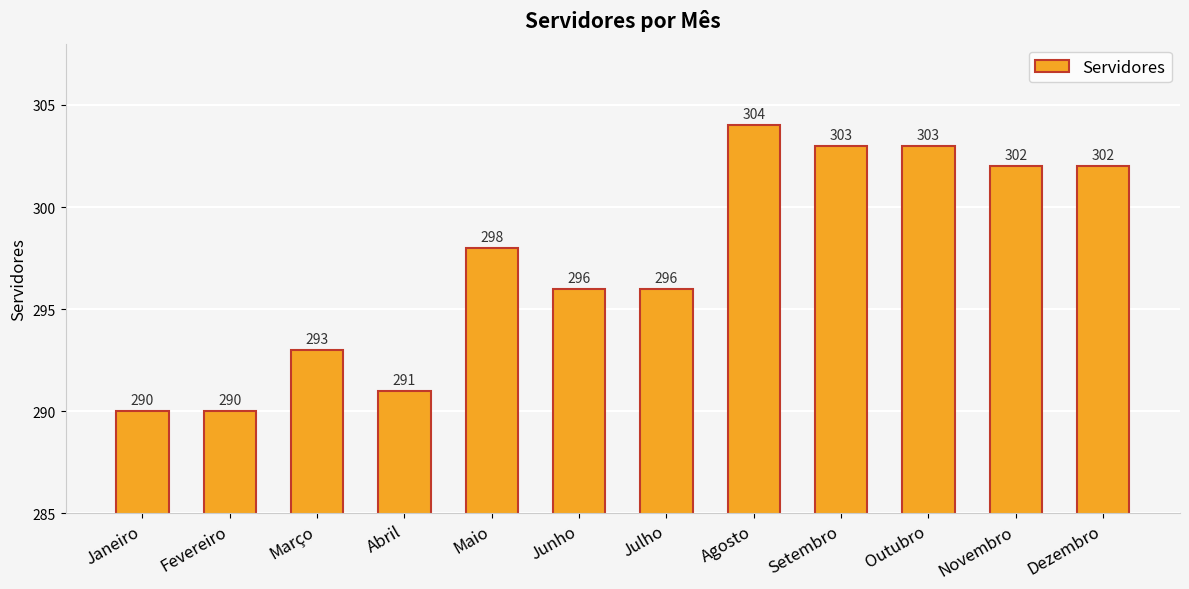

Reading left to right, list all the values displayed in this chart.

Janeiro=290	Fevereiro=290	Março=293	Abril=291	Maio=298	Junho=296	Julho=296	Agosto=304	Setembro=303	Outubro=303	Novembro=302	Dezembro=302